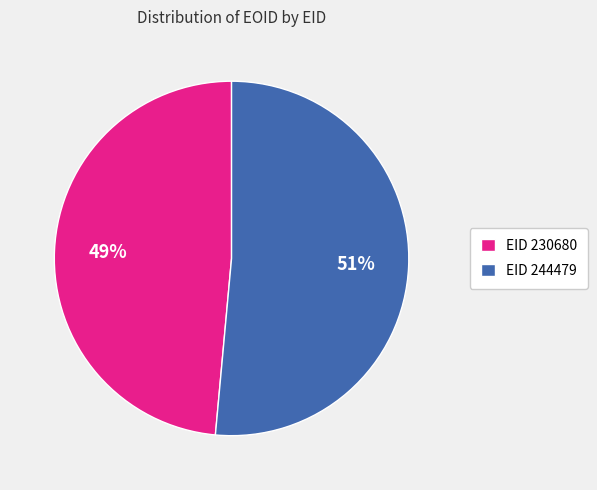

To the nearest percent, what is the combined percentage of EID 244479 and EID 230680?

100%